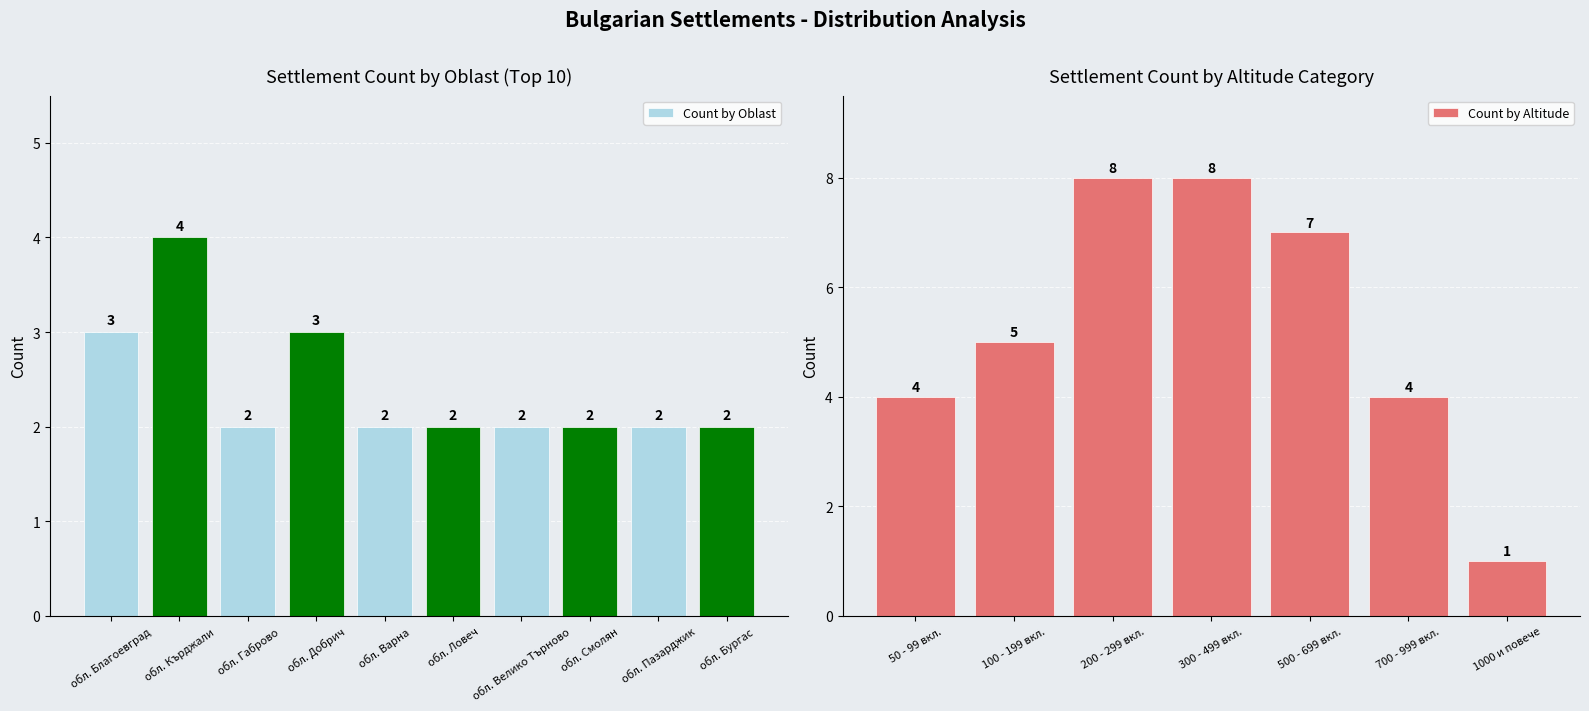

The Count by Oblast series shows 2 at обл. Смолян. True or false?

True